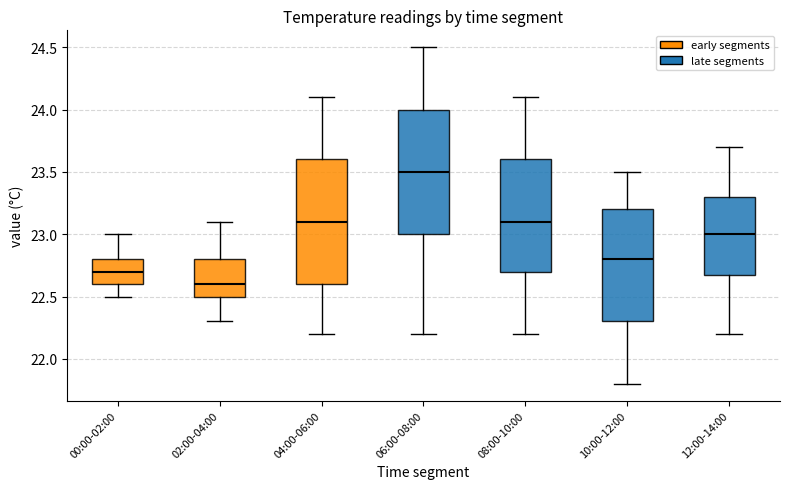

Reading left to right, read every box against the y-axis: the position of its median line, the range the box covers, and the ends of its whiskers. The values are not printed on the chart, so give them approximately, as read against the axis.

00:00-02:00: median 22.7, box 22.6 to 22.8, whiskers 22.5 to 23.0
02:00-04:00: median 22.6, box 22.5 to 22.8, whiskers 22.3 to 23.1
04:00-06:00: median 23.1, box 22.6 to 23.6, whiskers 22.2 to 24.1
06:00-08:00: median 23.5, box 23.0 to 24.0, whiskers 22.2 to 24.5
08:00-10:00: median 23.1, box 22.7 to 23.6, whiskers 22.2 to 24.1
10:00-12:00: median 22.8, box 22.3 to 23.2, whiskers 21.8 to 23.5
12:00-14:00: median 23.0, box 22.7 to 23.3, whiskers 22.2 to 23.7